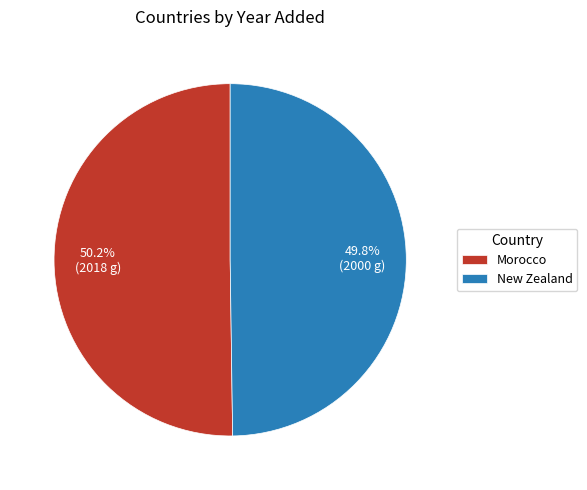

To the nearest percent, what portion does New Zealand represent?

50%